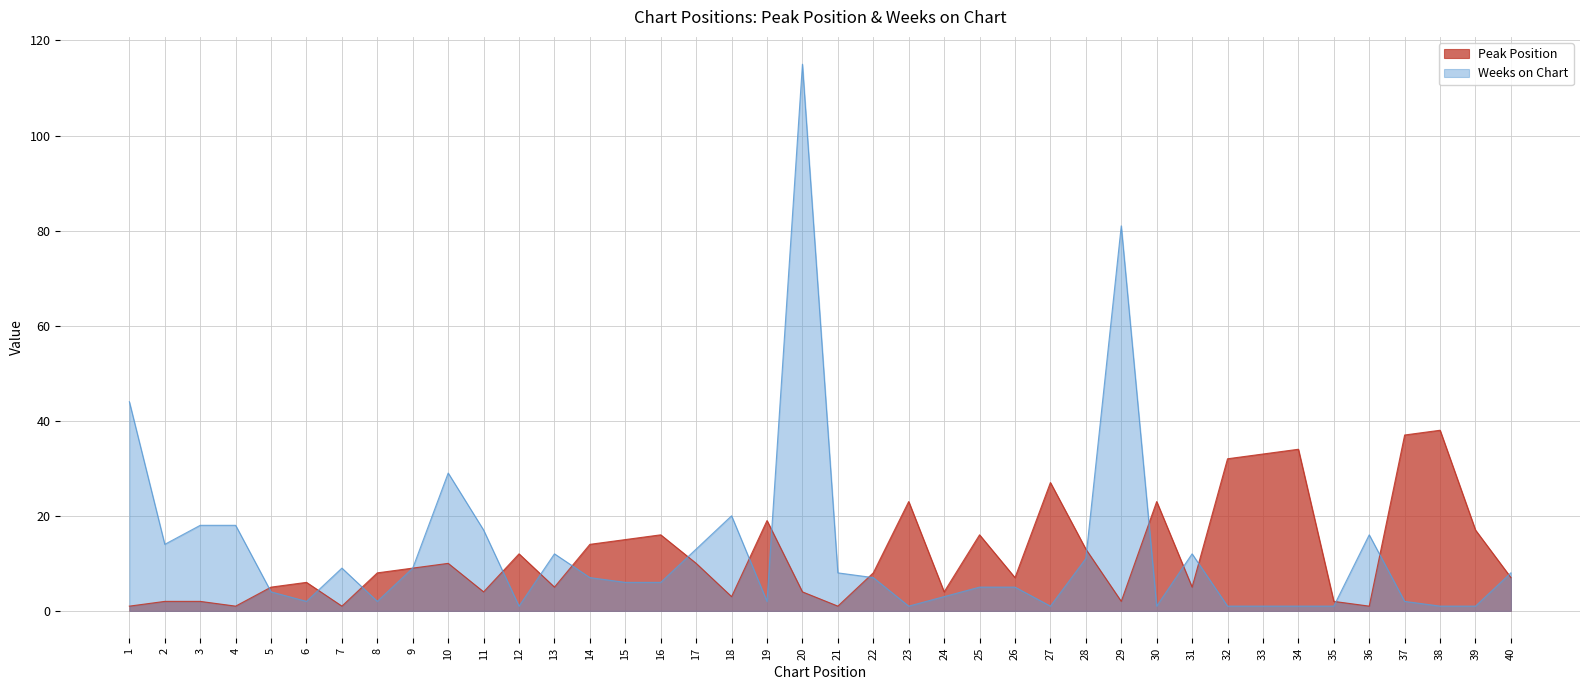

The value of Peak Position at 35 is 3. True or false?

False